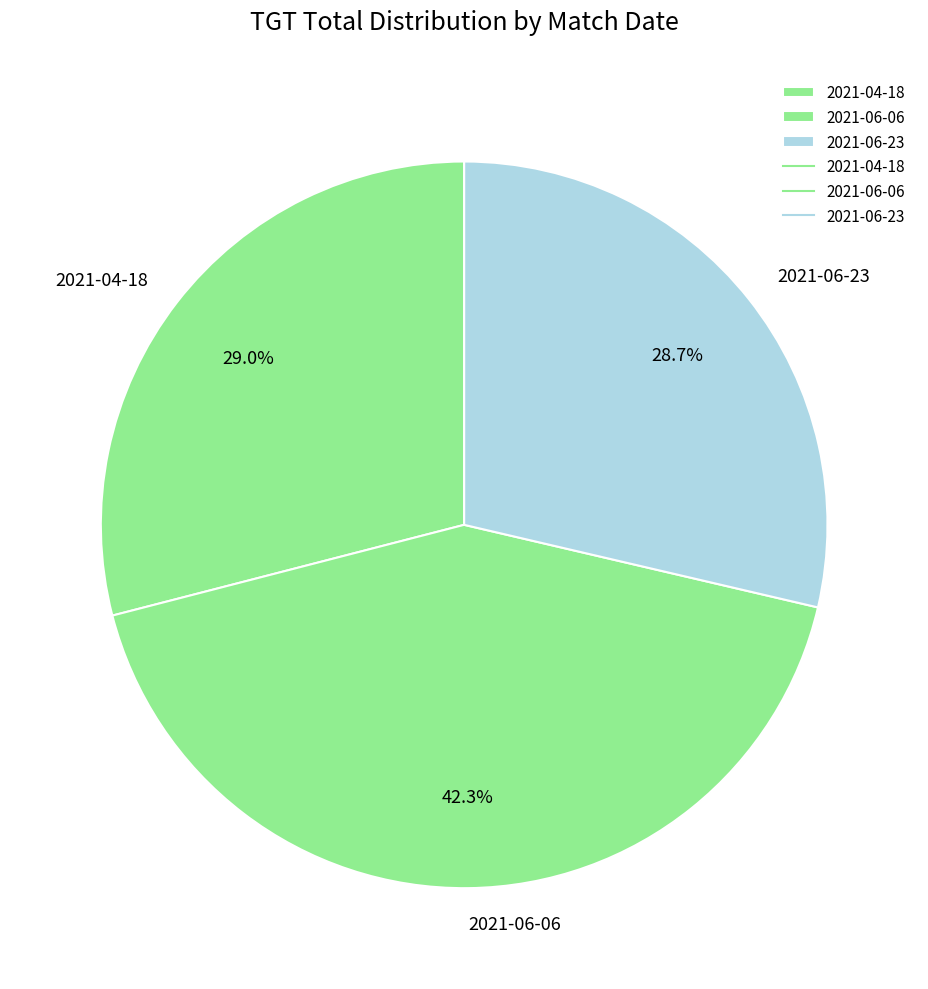

Is 2021-06-23 the majority of the pie?

No